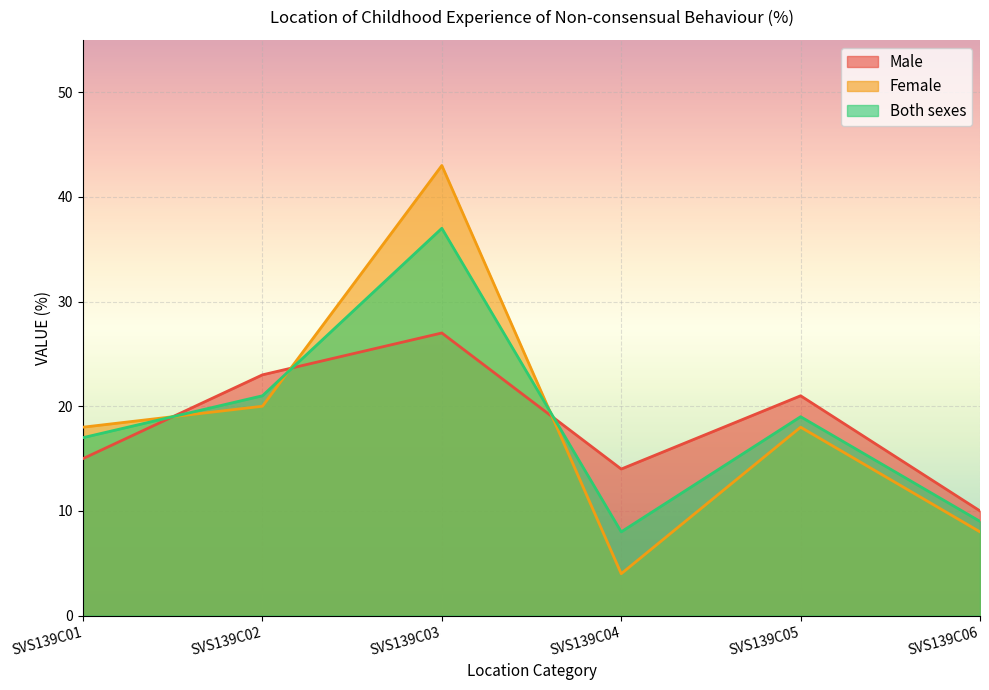

What is the sum of the Male values at SVS139C05 and SVS139C01?

36